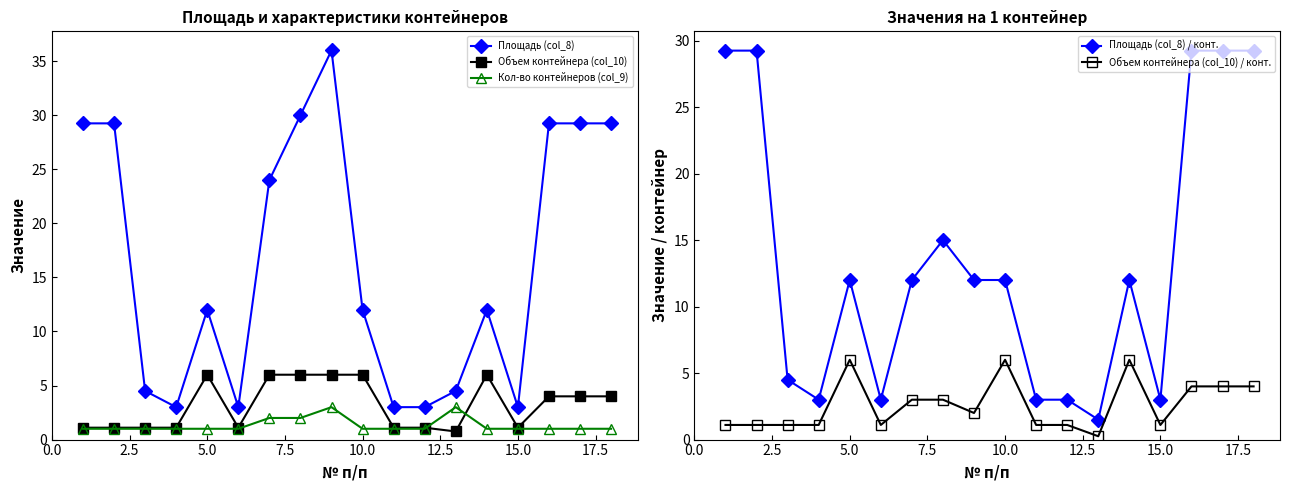

Reading left to right, what are all the values shown in this chart?

Площадь (col_8): 29.2	29.2	4.5	3.0	12.0	3.0	24.0	30.0	36.0	12.0	3.0	3.0	4.5	12.0	3.0	29.2	29.2	29.2
Объем контейнера (col_10): 1.1	1.1	1.1	1.1	6.0	1.1	6.0	6.0	6.0	6.0	1.1	1.1	0.8	6.0	1.1	4.0	4.0	4.0
Кол-во контейнеров (col_9): 1.0	1.0	1.0	1.0	1.0	1.0	2.0	2.0	3.0	1.0	1.0	1.0	3.0	1.0	1.0	1.0	1.0	1.0
Площадь (col_8) / конт.: 29.2	29.2	4.5	3.0	12.0	3.0	12.0	15.0	12.0	12.0	3.0	3.0	1.5	12.0	3.0	29.2	29.2	29.2
Объем контейнера (col_10) / конт.: 1.1	1.1	1.1	1.1	6.0	1.1	3.0	3.0	2.0	6.0	1.1	1.1	0.2	6.0	1.1	4.0	4.0	4.0